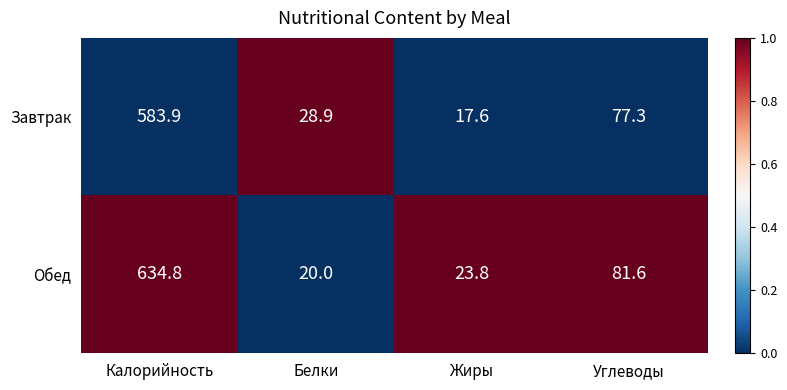

Read the Обед value at Калорийность.

634.8